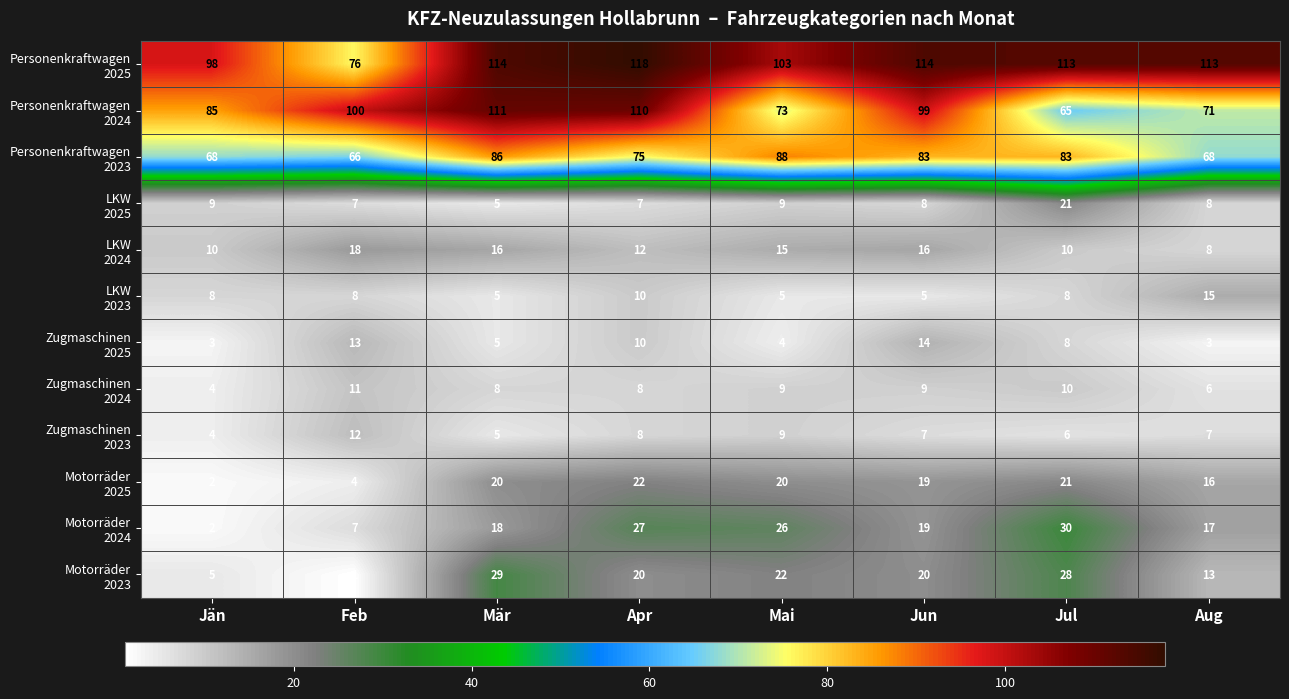

What is the difference between the highest and lowest values at Apr?

111